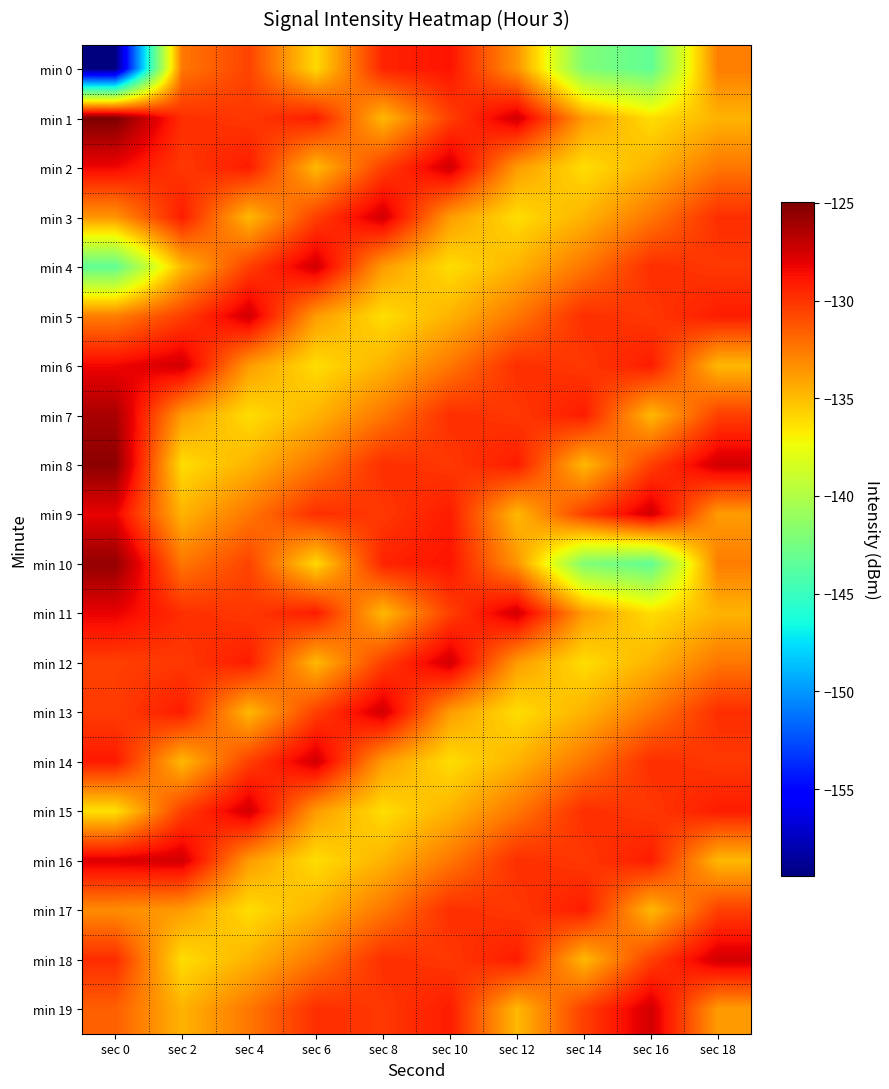

At which category is the sum across all series the highest?

sec 10